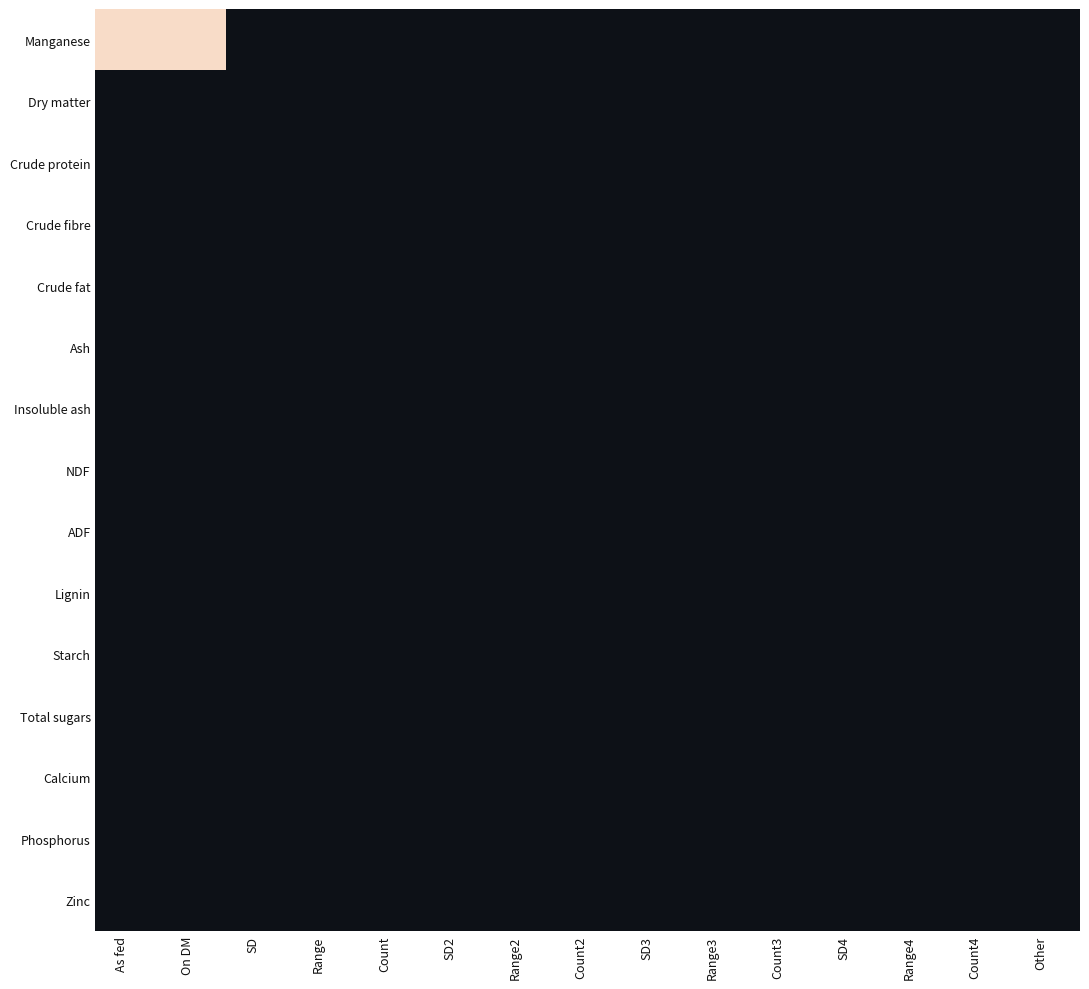

Reading left to right, list all the values displayed in this chart.

Manganese: As fed=639360.0	On DM=640000.0	SD=0.0	Range=0.0	Count=0.0	SD2=0.0	Range2=0.0	Count2=0.0	SD3=0.0	Range3=0.0	Count3=0.0	SD4=0.0	Range4=0.0	Count4=0.0	Other=0.0
Dry matter: As fed=99.9	On DM=100.0	SD=0.0	Range=0.0	Count=0.0	SD2=0.0	Range2=0.0	Count2=0.0	SD3=0.0	Range3=0.0	Count3=0.0	SD4=0.0	Range4=0.0	Count4=0.0	Other=0.0
Crude protein: As fed=0.0	On DM=0.0	SD=0.0	Range=0.0	Count=0.0	SD2=0.0	Range2=0.0	Count2=0.0	SD3=0.0	Range3=0.0	Count3=0.0	SD4=0.0	Range4=0.0	Count4=0.0	Other=0.0
Crude fibre: As fed=0.0	On DM=0.0	SD=0.0	Range=0.0	Count=0.0	SD2=0.0	Range2=0.0	Count2=0.0	SD3=0.0	Range3=0.0	Count3=0.0	SD4=0.0	Range4=0.0	Count4=0.0	Other=0.0
Crude fat: As fed=0.0	On DM=0.0	SD=0.0	Range=0.0	Count=0.0	SD2=0.0	Range2=0.0	Count2=0.0	SD3=0.0	Range3=0.0	Count3=0.0	SD4=0.0	Range4=0.0	Count4=0.0	Other=0.0
Ash: As fed=99.9	On DM=100.0	SD=0.0	Range=0.0	Count=0.0	SD2=0.0	Range2=0.0	Count2=0.0	SD3=0.0	Range3=0.0	Count3=0.0	SD4=0.0	Range4=0.0	Count4=0.0	Other=0.0
Insoluble ash: As fed=0.0	On DM=0.0	SD=0.0	Range=0.0	Count=0.0	SD2=0.0	Range2=0.0	Count2=0.0	SD3=0.0	Range3=0.0	Count3=0.0	SD4=0.0	Range4=0.0	Count4=0.0	Other=0.0
NDF: As fed=0.0	On DM=0.0	SD=0.0	Range=0.0	Count=0.0	SD2=0.0	Range2=0.0	Count2=0.0	SD3=0.0	Range3=0.0	Count3=0.0	SD4=0.0	Range4=0.0	Count4=0.0	Other=0.0
ADF: As fed=0.0	On DM=0.0	SD=0.0	Range=0.0	Count=0.0	SD2=0.0	Range2=0.0	Count2=0.0	SD3=0.0	Range3=0.0	Count3=0.0	SD4=0.0	Range4=0.0	Count4=0.0	Other=0.0
Lignin: As fed=0.0	On DM=0.0	SD=0.0	Range=0.0	Count=0.0	SD2=0.0	Range2=0.0	Count2=0.0	SD3=0.0	Range3=0.0	Count3=0.0	SD4=0.0	Range4=0.0	Count4=0.0	Other=0.0
Starch: As fed=0.0	On DM=0.0	SD=0.0	Range=0.0	Count=0.0	SD2=0.0	Range2=0.0	Count2=0.0	SD3=0.0	Range3=0.0	Count3=0.0	SD4=0.0	Range4=0.0	Count4=0.0	Other=0.0
Total sugars: As fed=0.0	On DM=0.0	SD=0.0	Range=0.0	Count=0.0	SD2=0.0	Range2=0.0	Count2=0.0	SD3=0.0	Range3=0.0	Count3=0.0	SD4=0.0	Range4=0.0	Count4=0.0	Other=0.0
Calcium: As fed=0.0	On DM=0.0	SD=0.0	Range=0.0	Count=0.0	SD2=0.0	Range2=0.0	Count2=0.0	SD3=0.0	Range3=0.0	Count3=0.0	SD4=0.0	Range4=0.0	Count4=0.0	Other=0.0
Phosphorus: As fed=0.0	On DM=0.0	SD=0.0	Range=0.0	Count=0.0	SD2=0.0	Range2=0.0	Count2=0.0	SD3=0.0	Range3=0.0	Count3=0.0	SD4=0.0	Range4=0.0	Count4=0.0	Other=0.0
Zinc: As fed=0.0	On DM=0.0	SD=0.0	Range=0.0	Count=0.0	SD2=0.0	Range2=0.0	Count2=0.0	SD3=0.0	Range3=0.0	Count3=0.0	SD4=0.0	Range4=0.0	Count4=0.0	Other=0.0